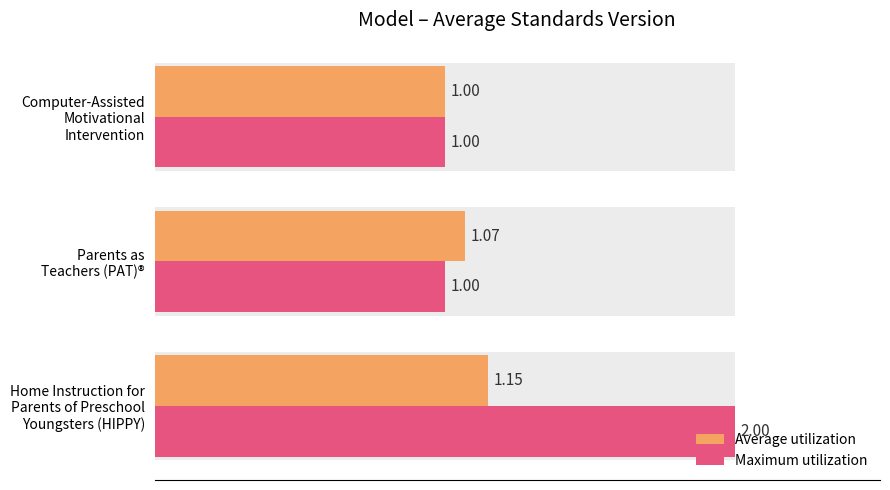

List the series in order of their peak value, lowest first.

Average utilization, Maximum utilization